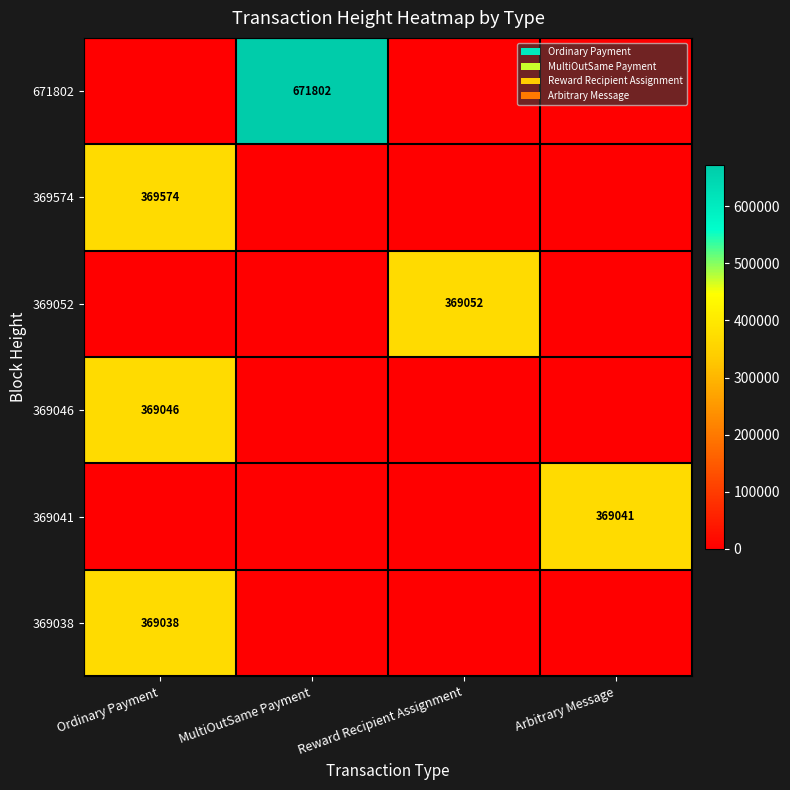

The value of 369041 at Arbitrary Message is 369041. True or false?

True